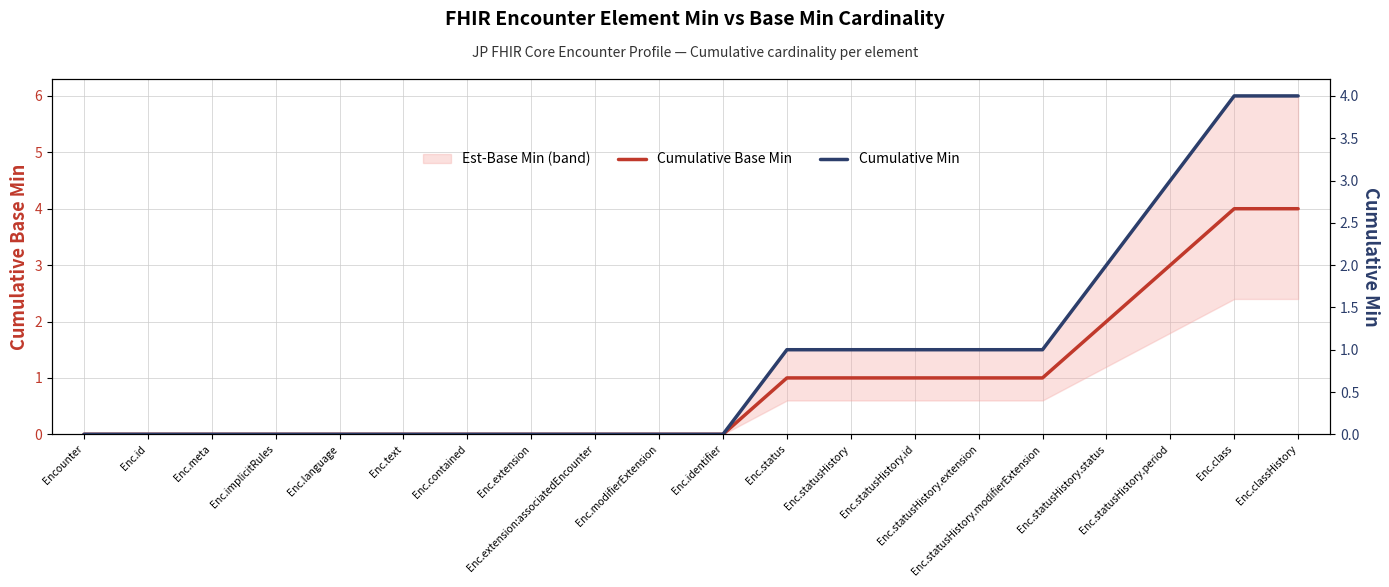

True or false: Cumulative Base Min and Cumulative Min cross at least once.

False